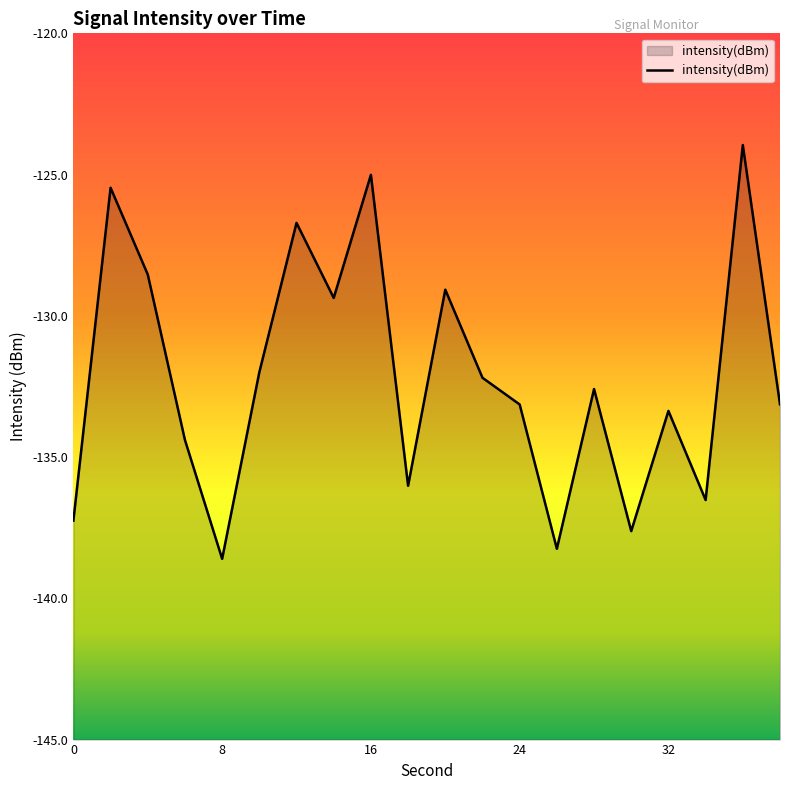

Which category has the lowest value across all series?

8